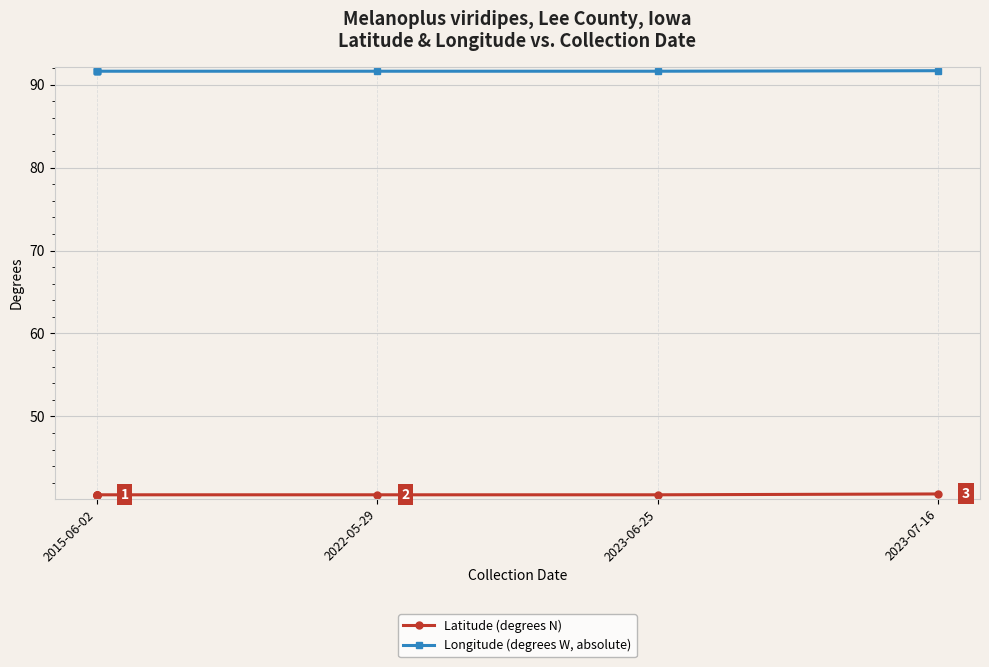

Rank the series by their average value, from lowest to highest.

Latitude (degrees N), Longitude (degrees W, absolute)